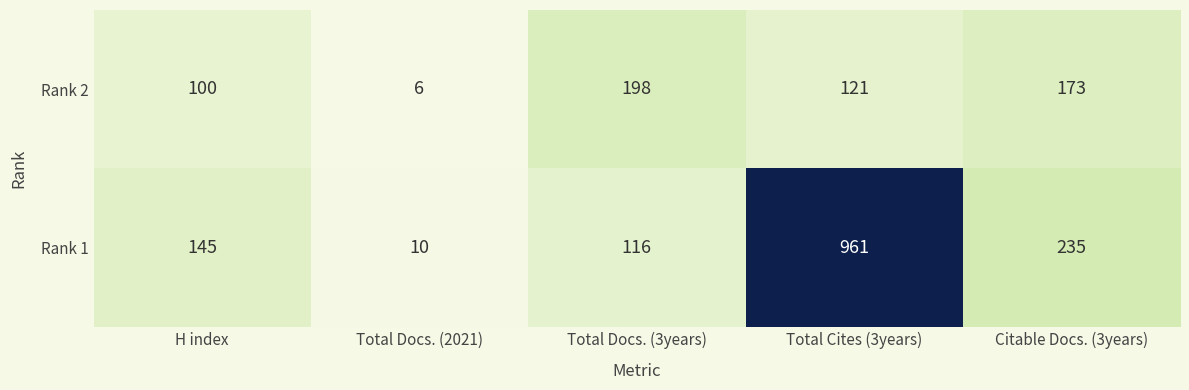

What is the difference between the Rank 2 values at Total Cites (3years) and Citable Docs. (3years)?

52